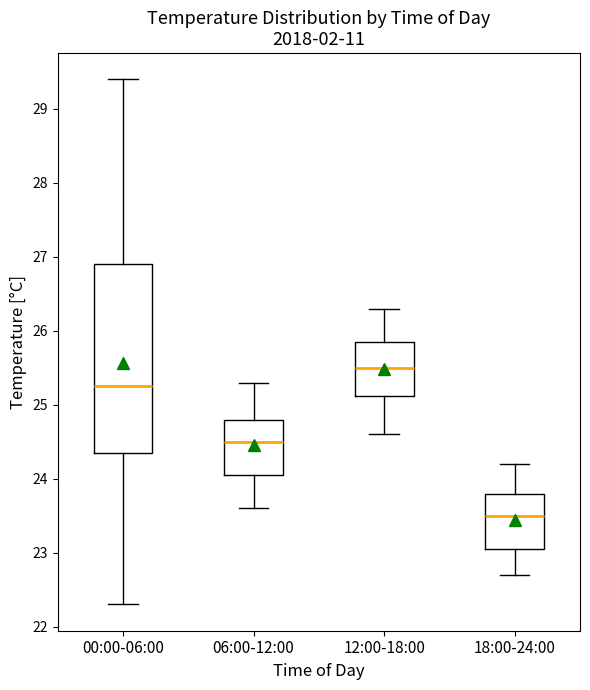

Where does the lower whisker of the box for 06:00-12:00 end on the y-axis? The values are not printed on the chart, so give them approximately, as read against the axis.

23.6